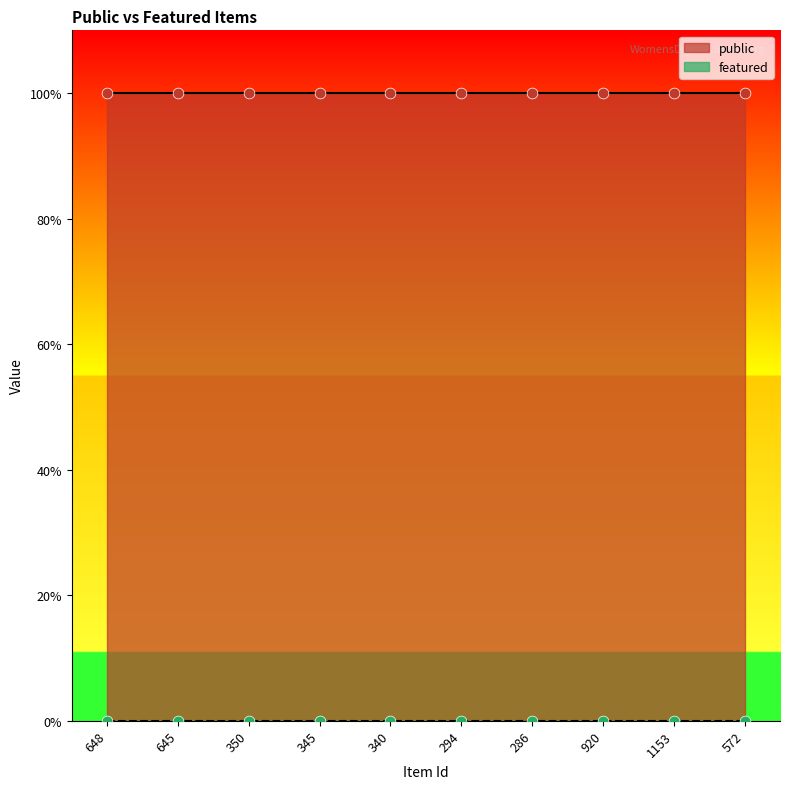

Which series has the largest total across all categories?

public